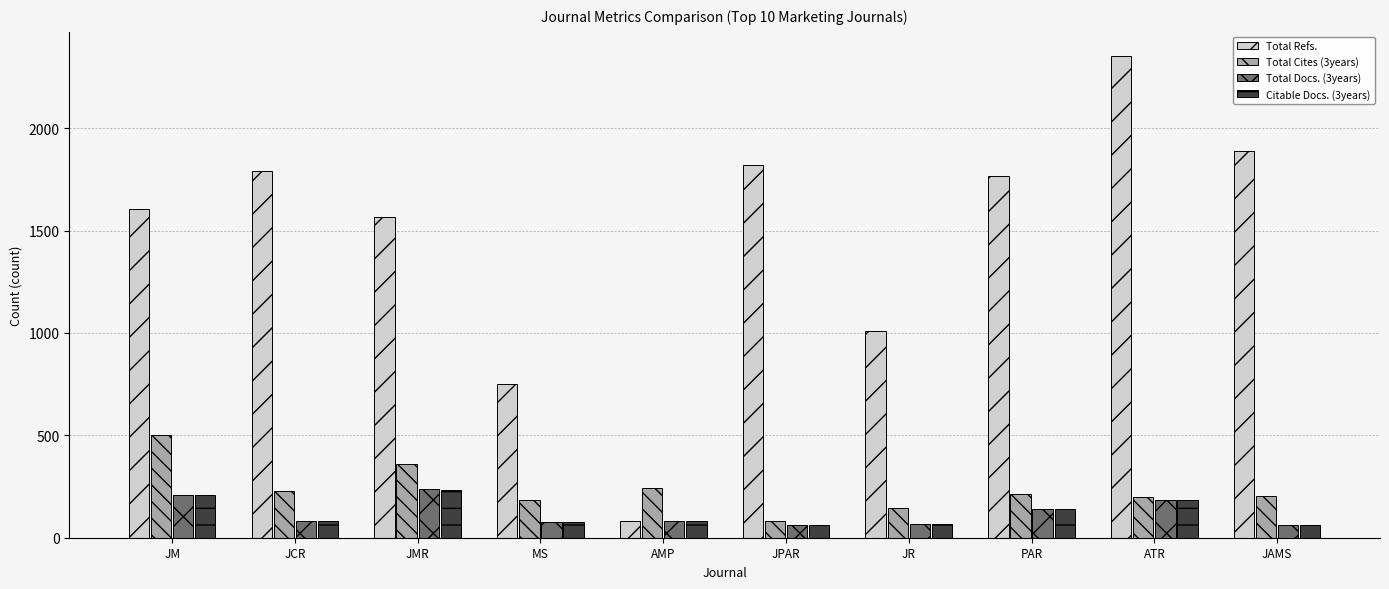

Which series changed the most between PAR and ATR?

Total Refs.